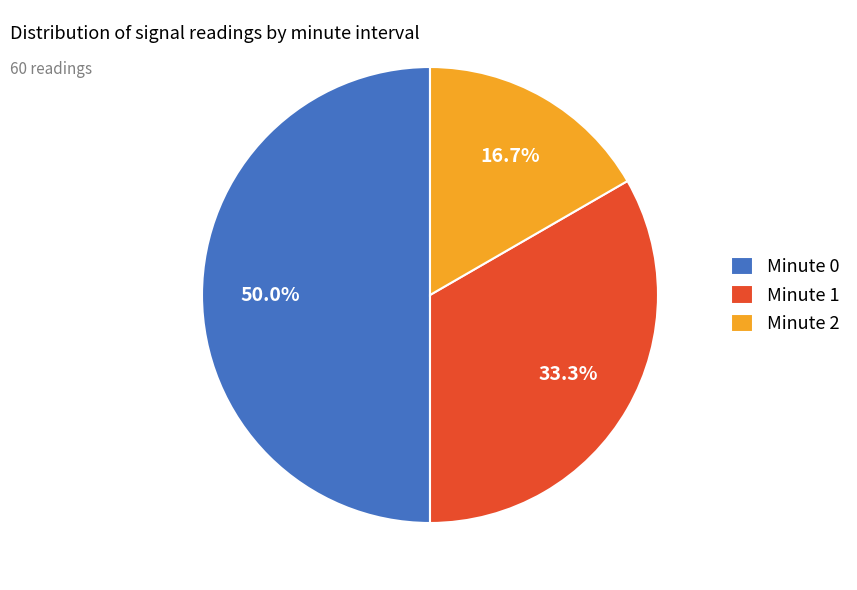

Which has a higher value, Minute 1 or Minute 2?

Minute 1